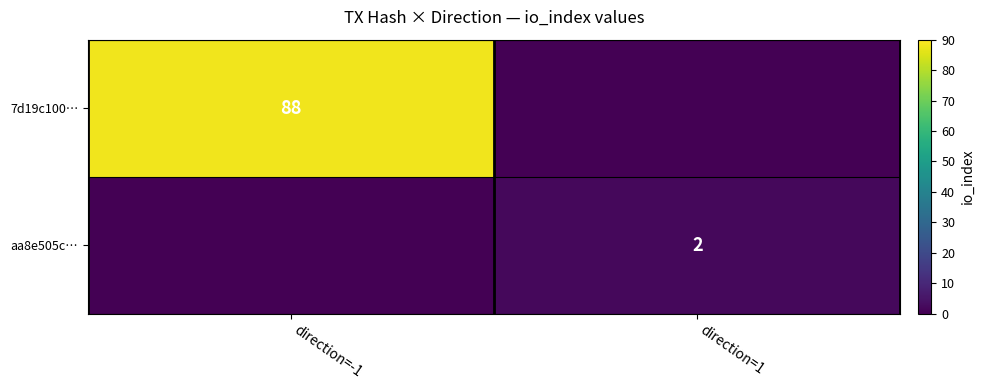

Is the value of aa8e505c… at direction=1 greater than the value of 7d19c100… at direction=-1?

No